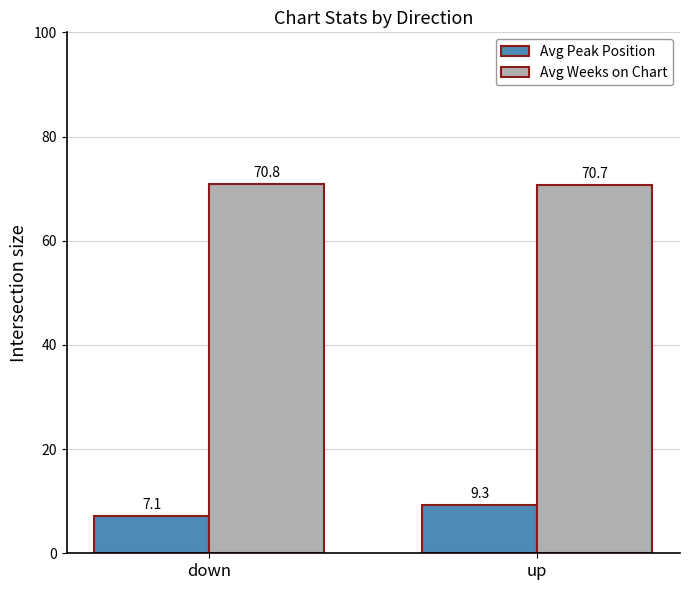

List the series in order of their peak value, highest first.

Avg Weeks on Chart, Avg Peak Position